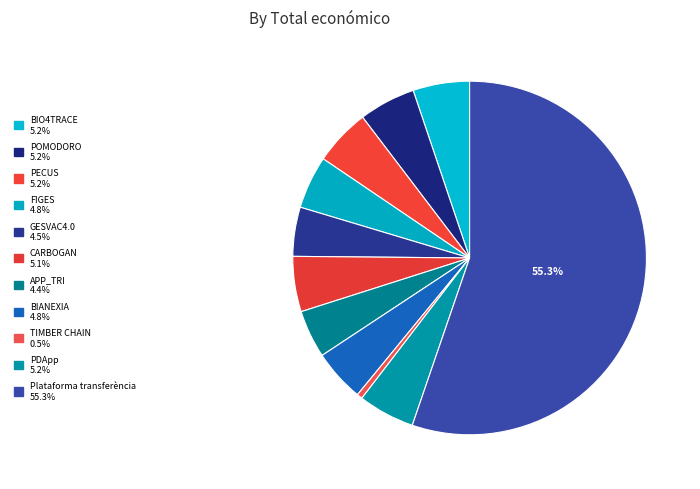

To the nearest percent, what portion does BIO4TRACE represent?

5%